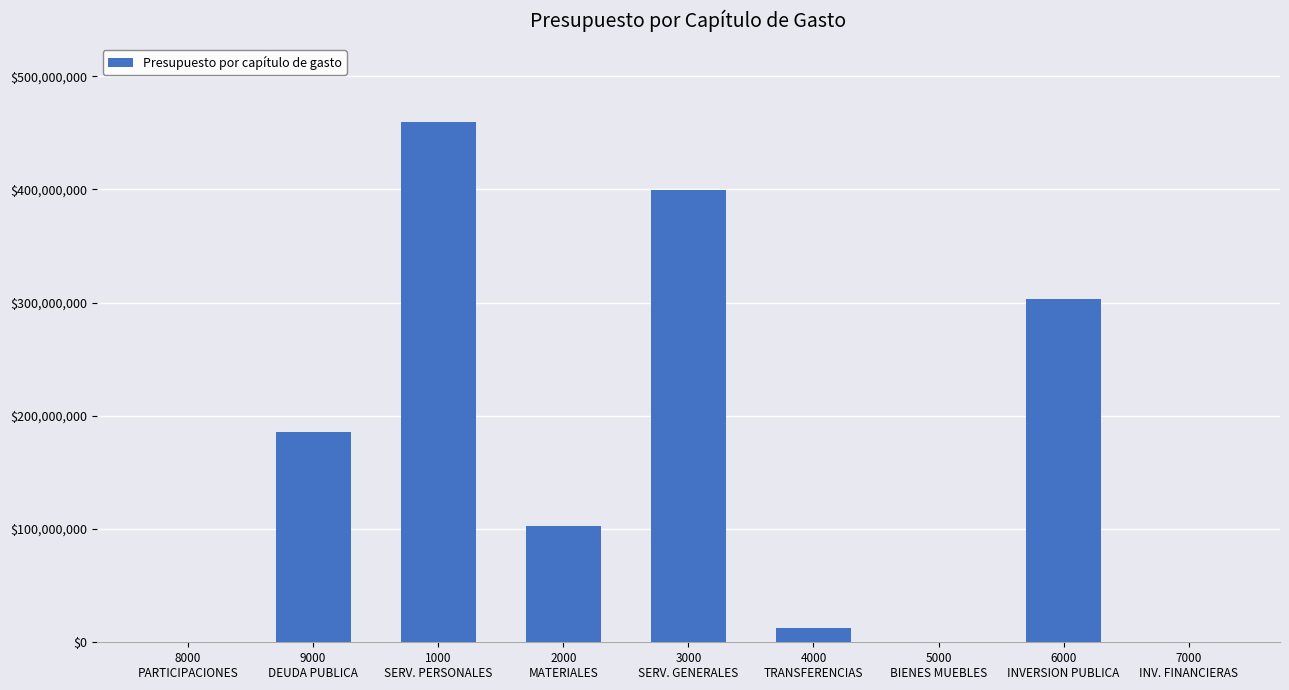

What is the sum of all values?

1463369431